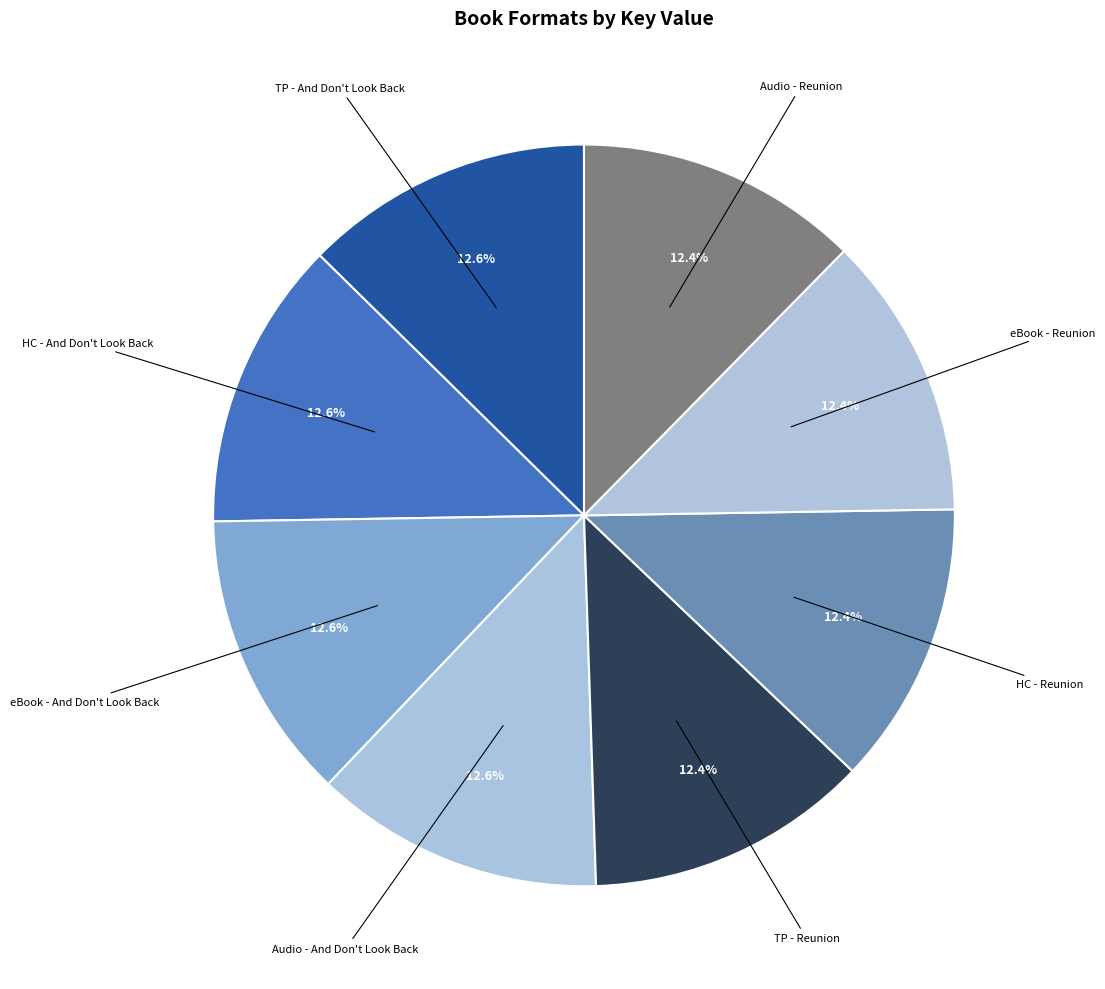

What is the ratio of the value at TP - And Don't Look Back to the value at HC - Reunion?

1.0